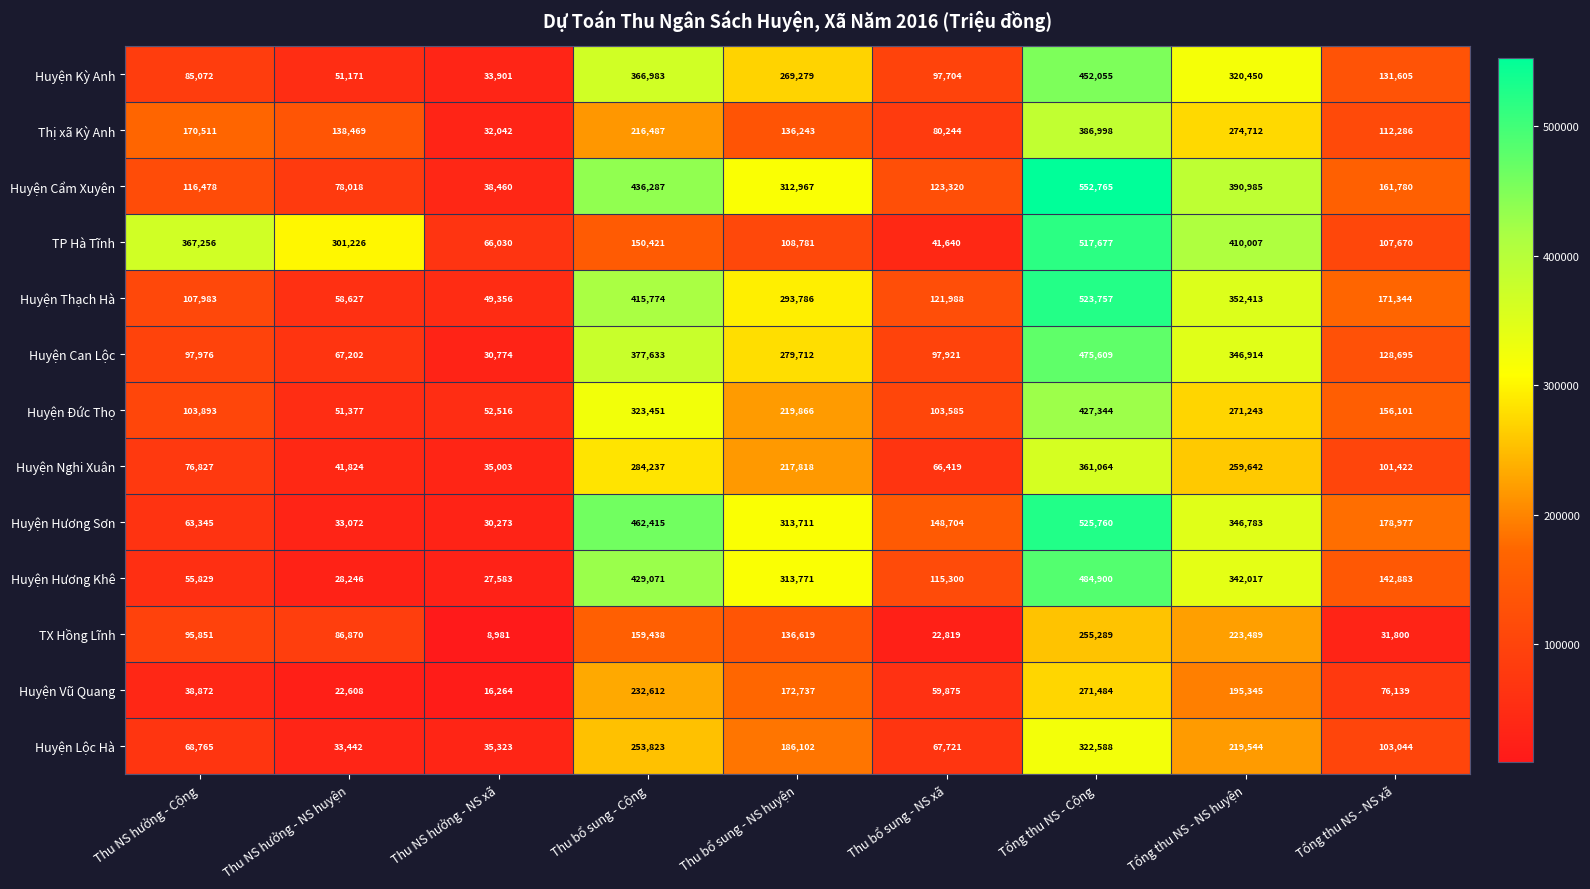

Rank the series at Tổng thu NS - NS xã from lowest to highest value.

TX Hồng Lĩnh, Huyện Vũ Quang, Huyện Nghi Xuân, Huyện Lộc Hà, TP Hà Tĩnh, Thị xã Kỳ Anh, Huyện Can Lộc, Huyện Kỳ Anh, Huyện Hương Khê, Huyện Đức Thọ, Huyện Cẩm Xuyên, Huyện Thạch Hà, Huyện Hương Sơn